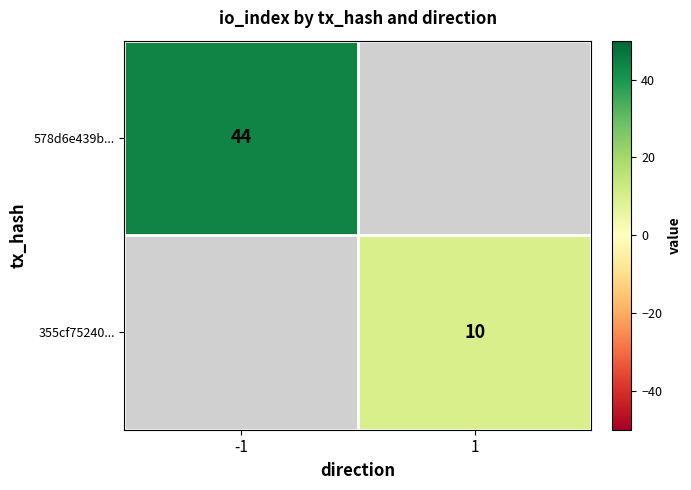

How many positive values does the 578d6e439b... series have?

1